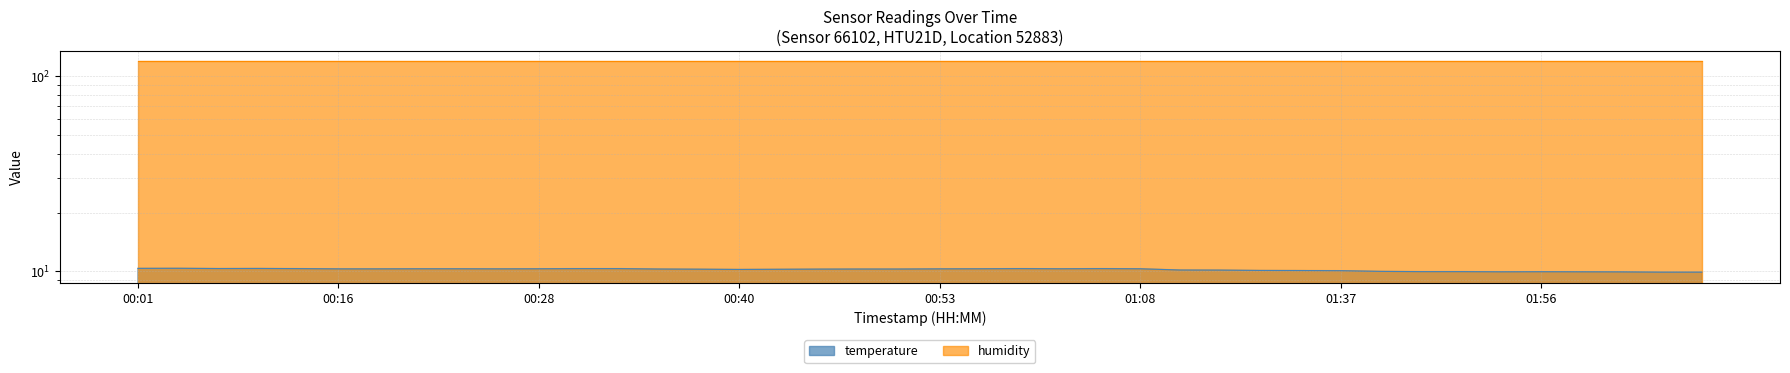

Approximately how many times larger is the value at 00:01 compared to 00:50?

1.0